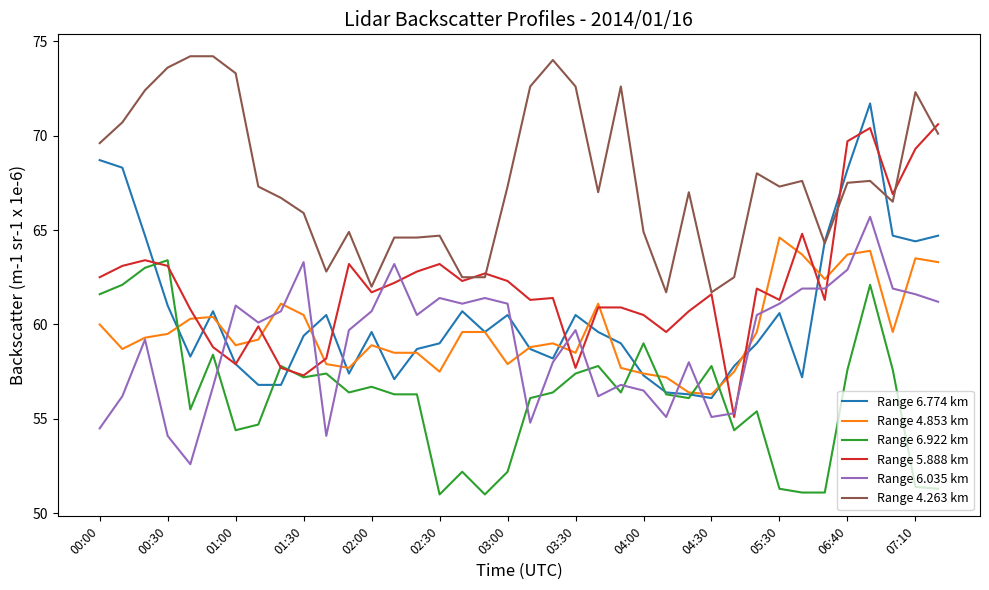

Which series has the largest total across all categories?

Range 4.263 km